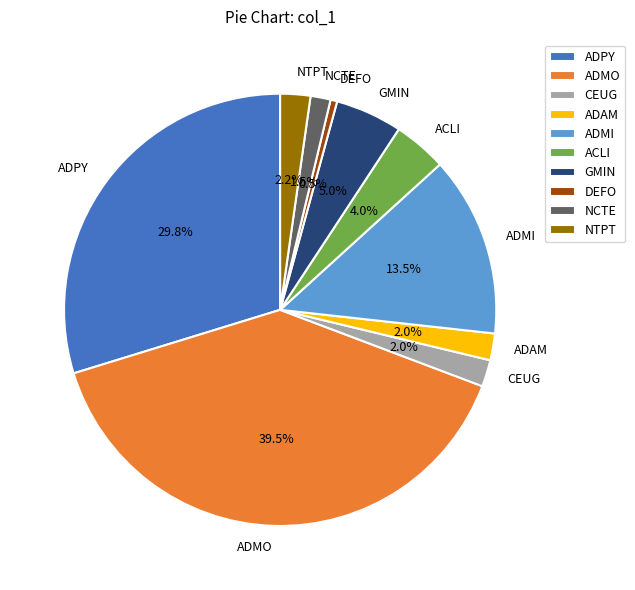

Which slice is the largest?

ADMO